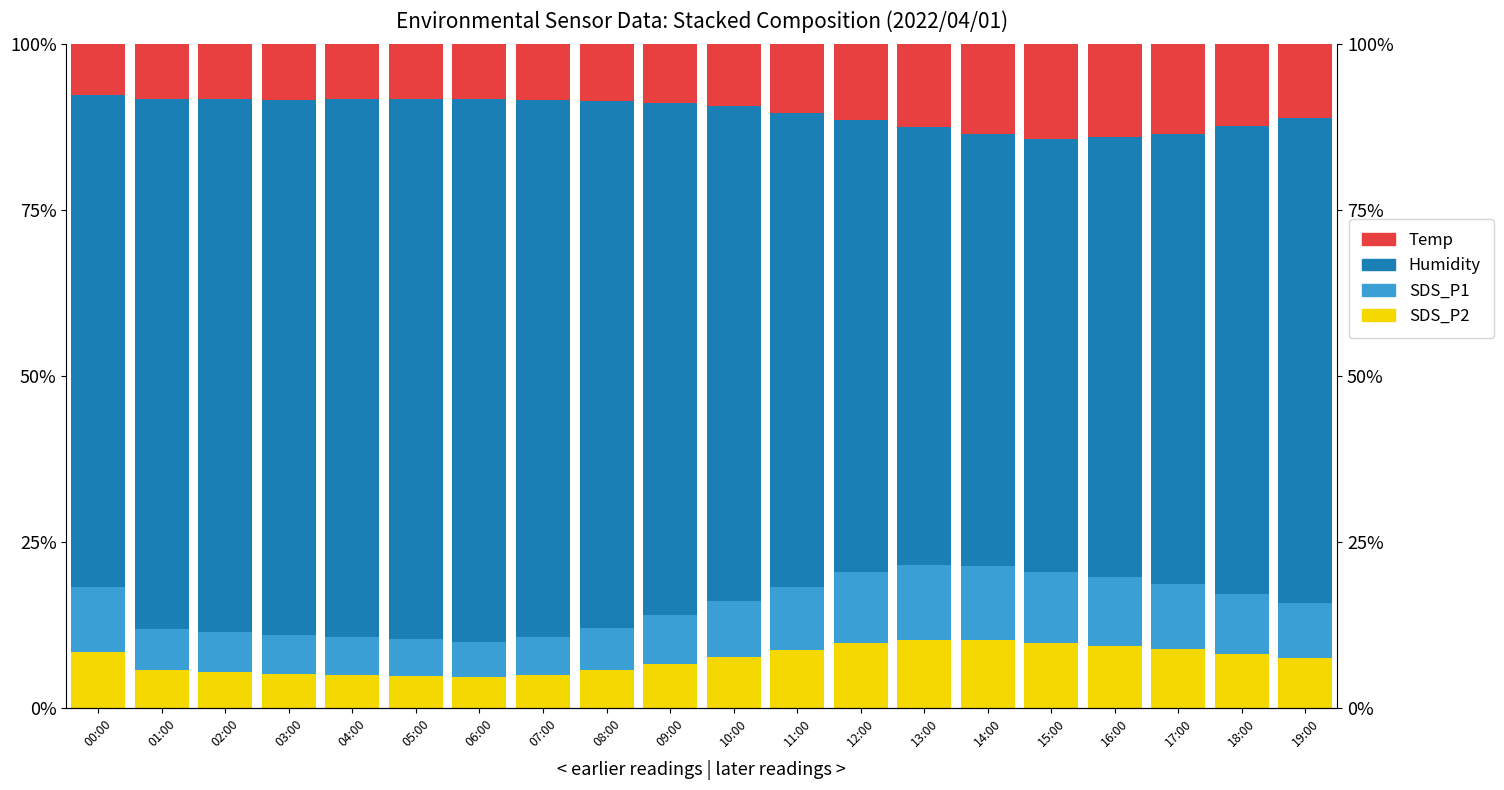

How many values in the SDS_P2 series are below 7?

9